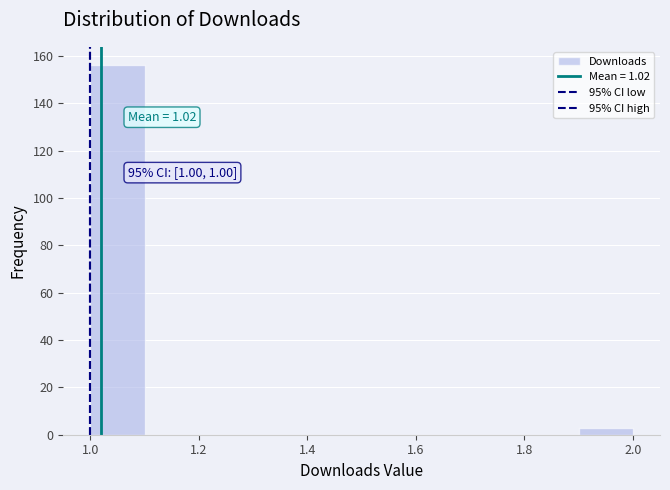

Which range on the x-axis has the tallest bar?

1.0 to 1.1